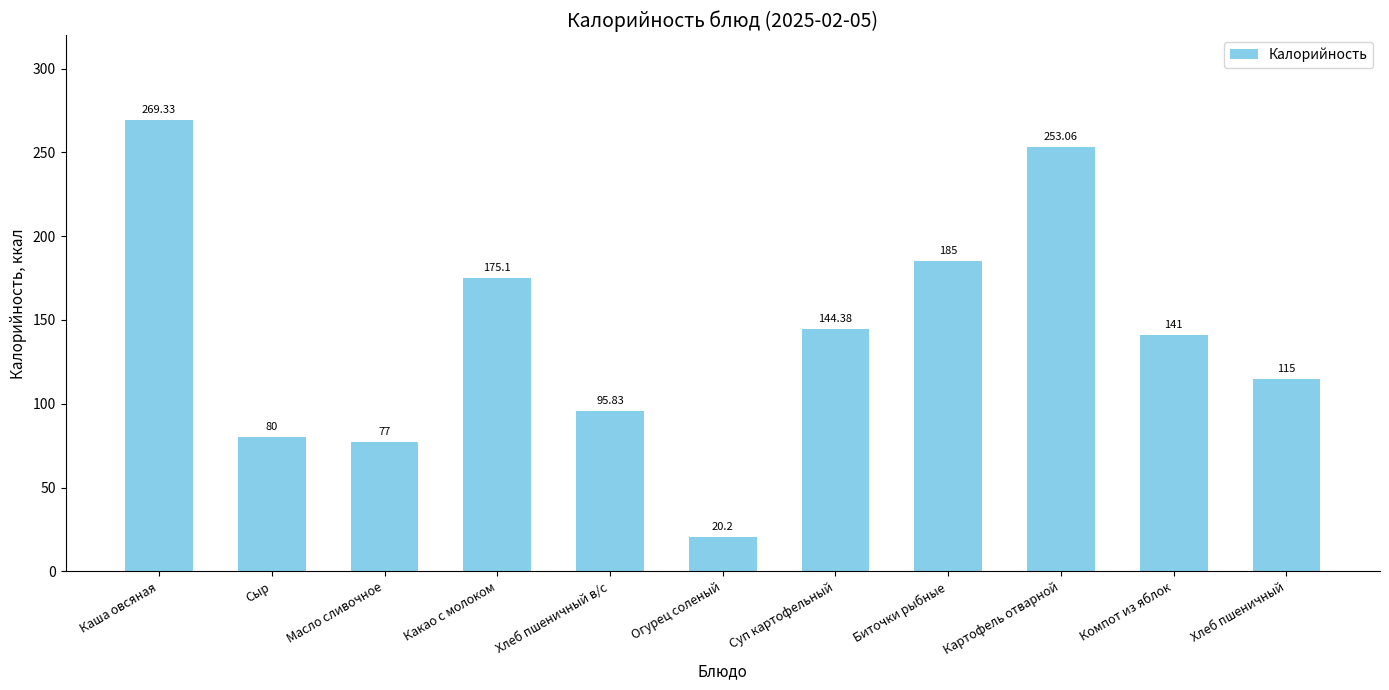

How many values are below 141?

5